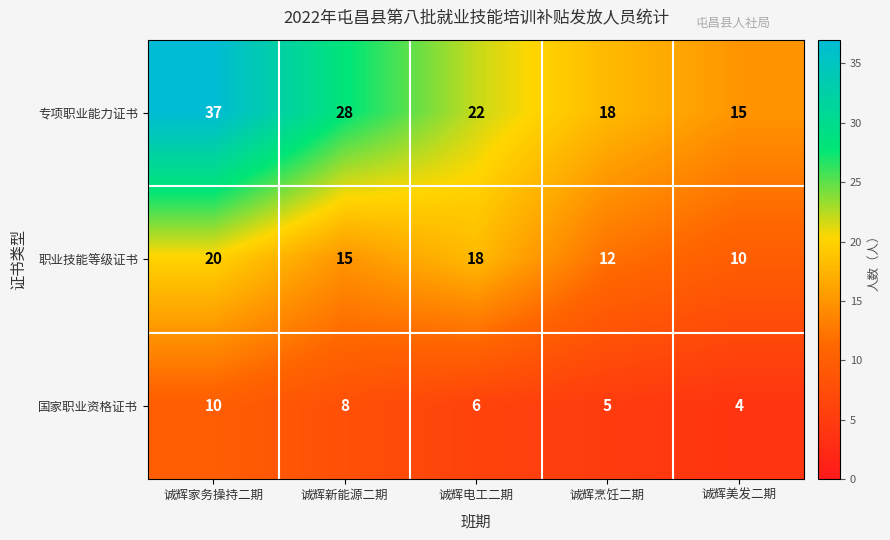

How many data points does each series have?

5